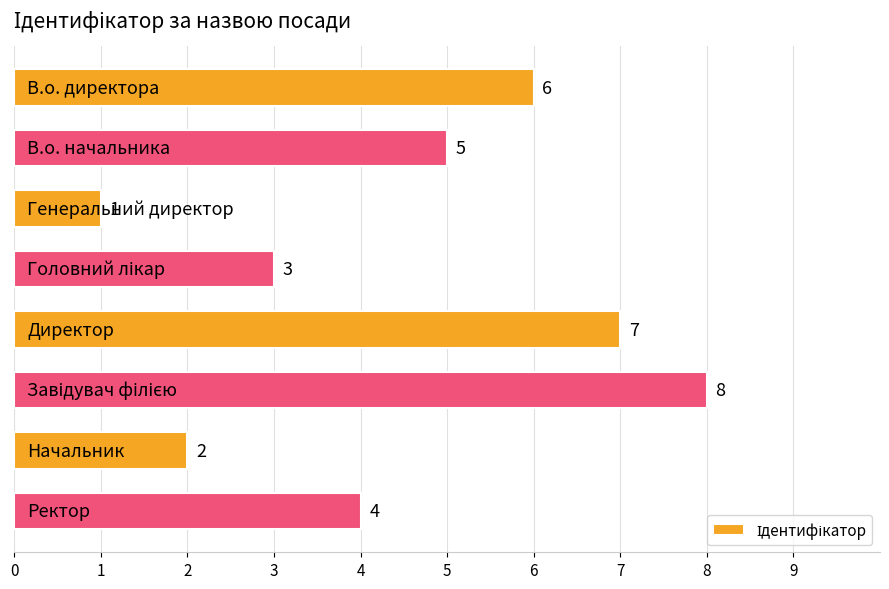

What is the difference between the maximum and second lowest values?

6